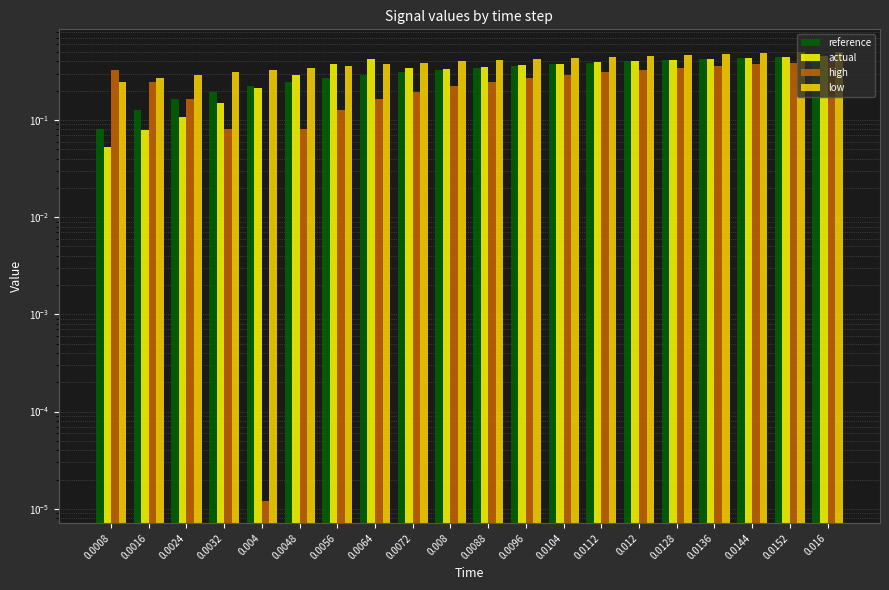

Which series changed the most between 0.0032 and 0.0064?

actual